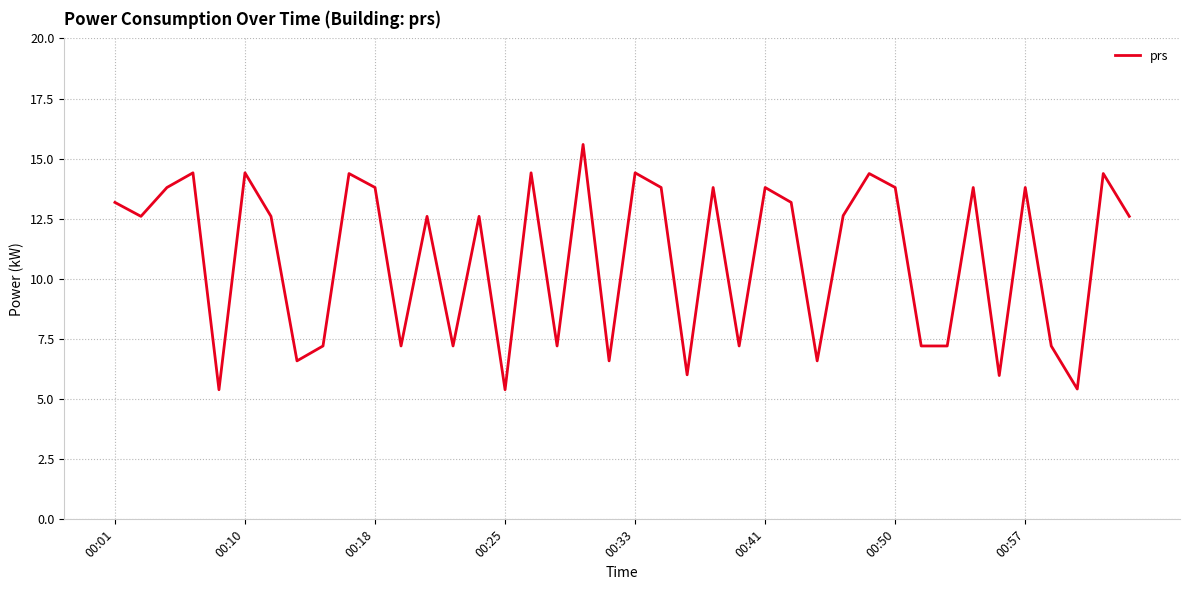

What is the smallest value displayed?

5.4